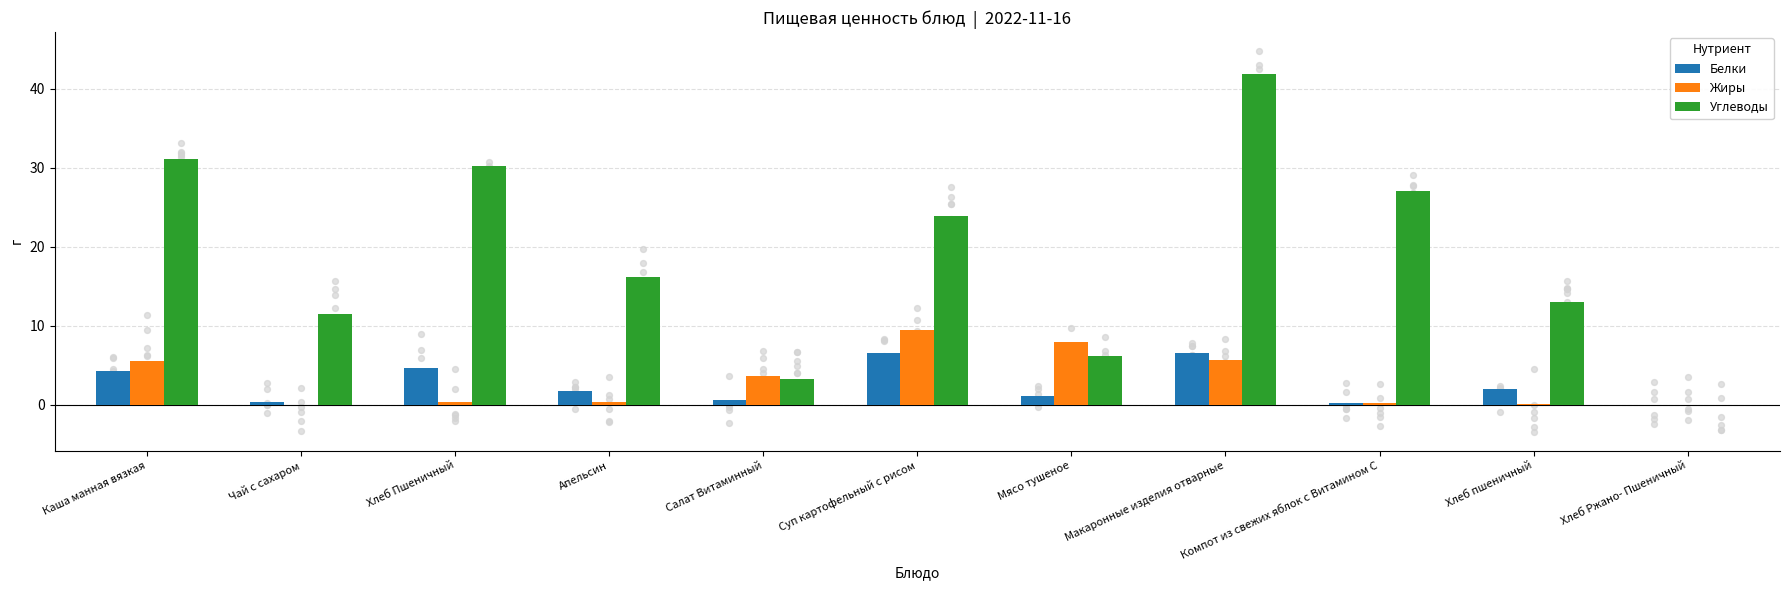

At which category is the sum across all series the highest?

Макаронные изделия отварные